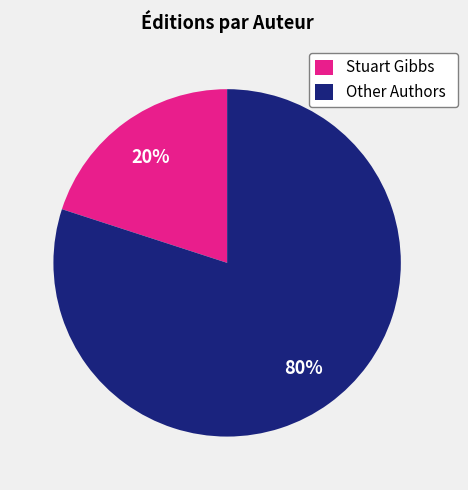

Is the sum of Stuart Gibbs and Other Authors greater than half?

Yes